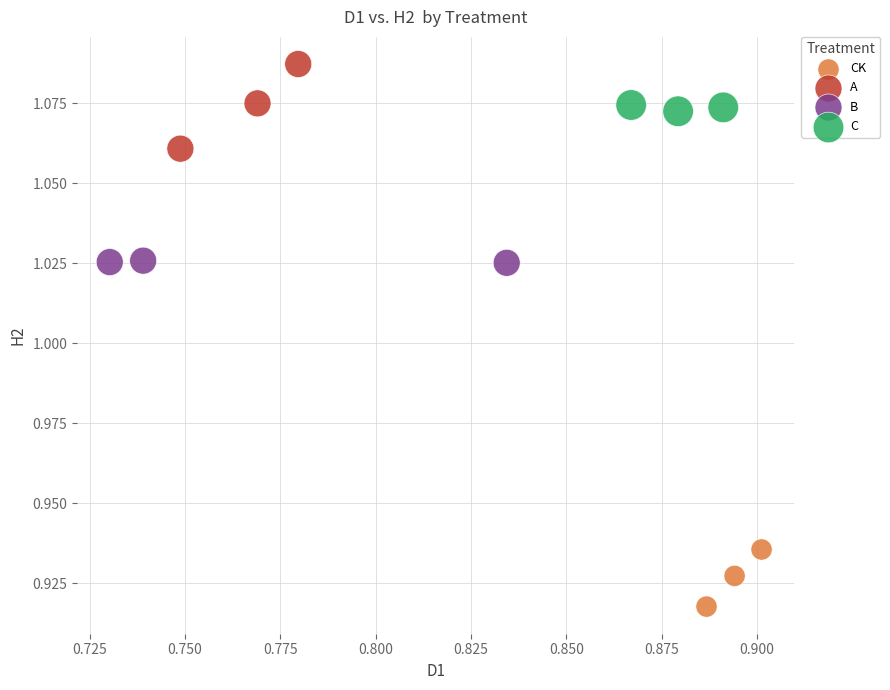

Which series has the widest spread of Y values?

A